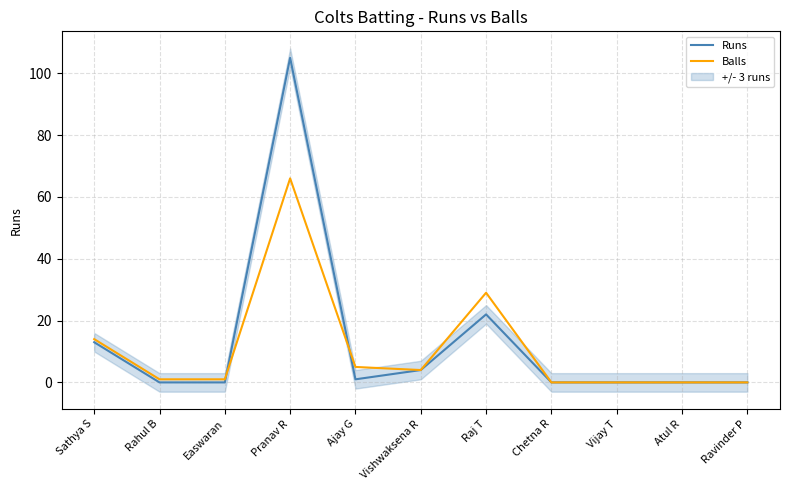

Between Chetna R and Pranav R, which is larger?

Pranav R